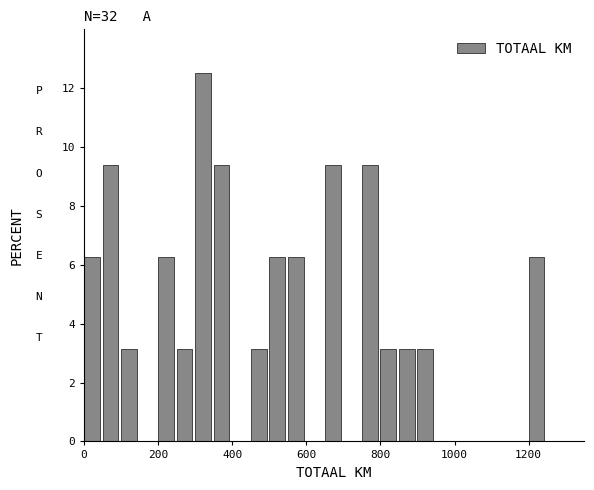

Around what value on the x-axis is the tallest bar? Give the approximate position of its centre, as read against the axis.

320